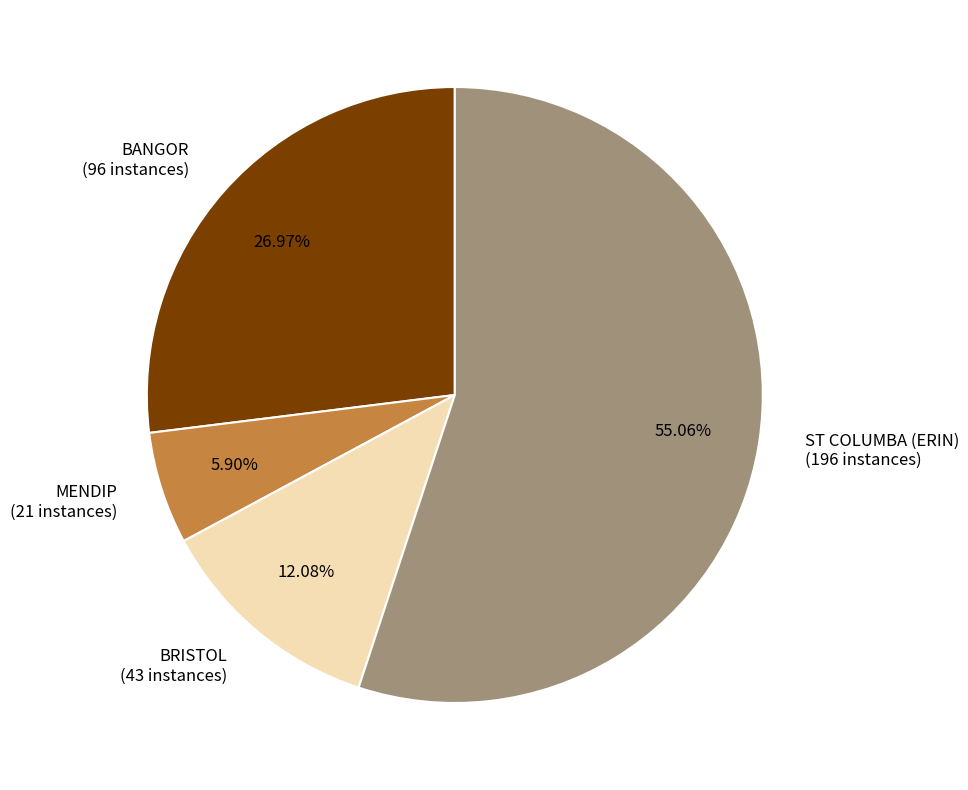

Which slice represents more than half of the pie?

ST COLUMBA (ERIN)